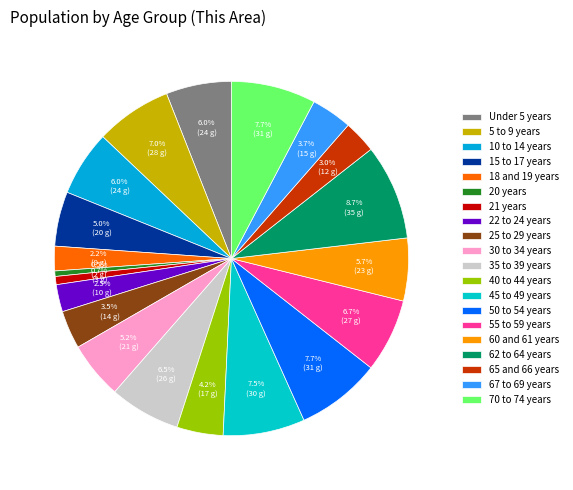

To the nearest percent, what percentage of the pie is 67 to 69 years?

4%